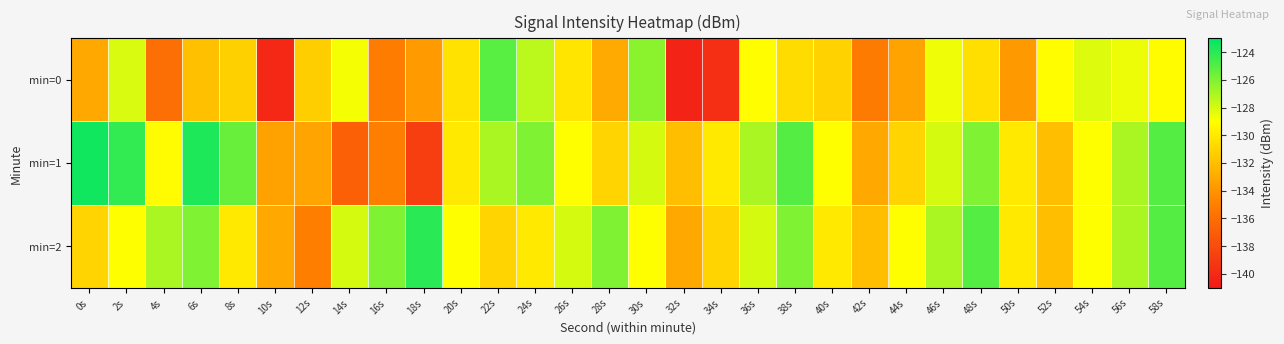

What is the minimum value shown in the chart?

-140.3